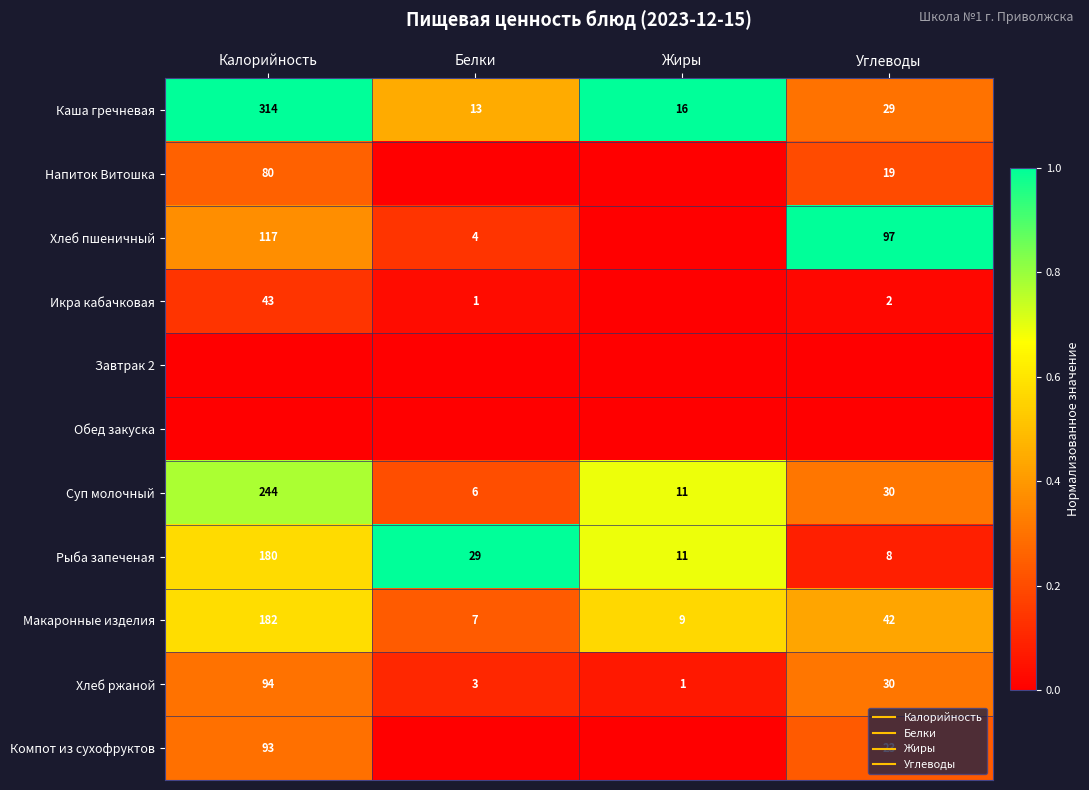

The Каша гречневая series shows 0.1 at Углеводы. True or false?

False